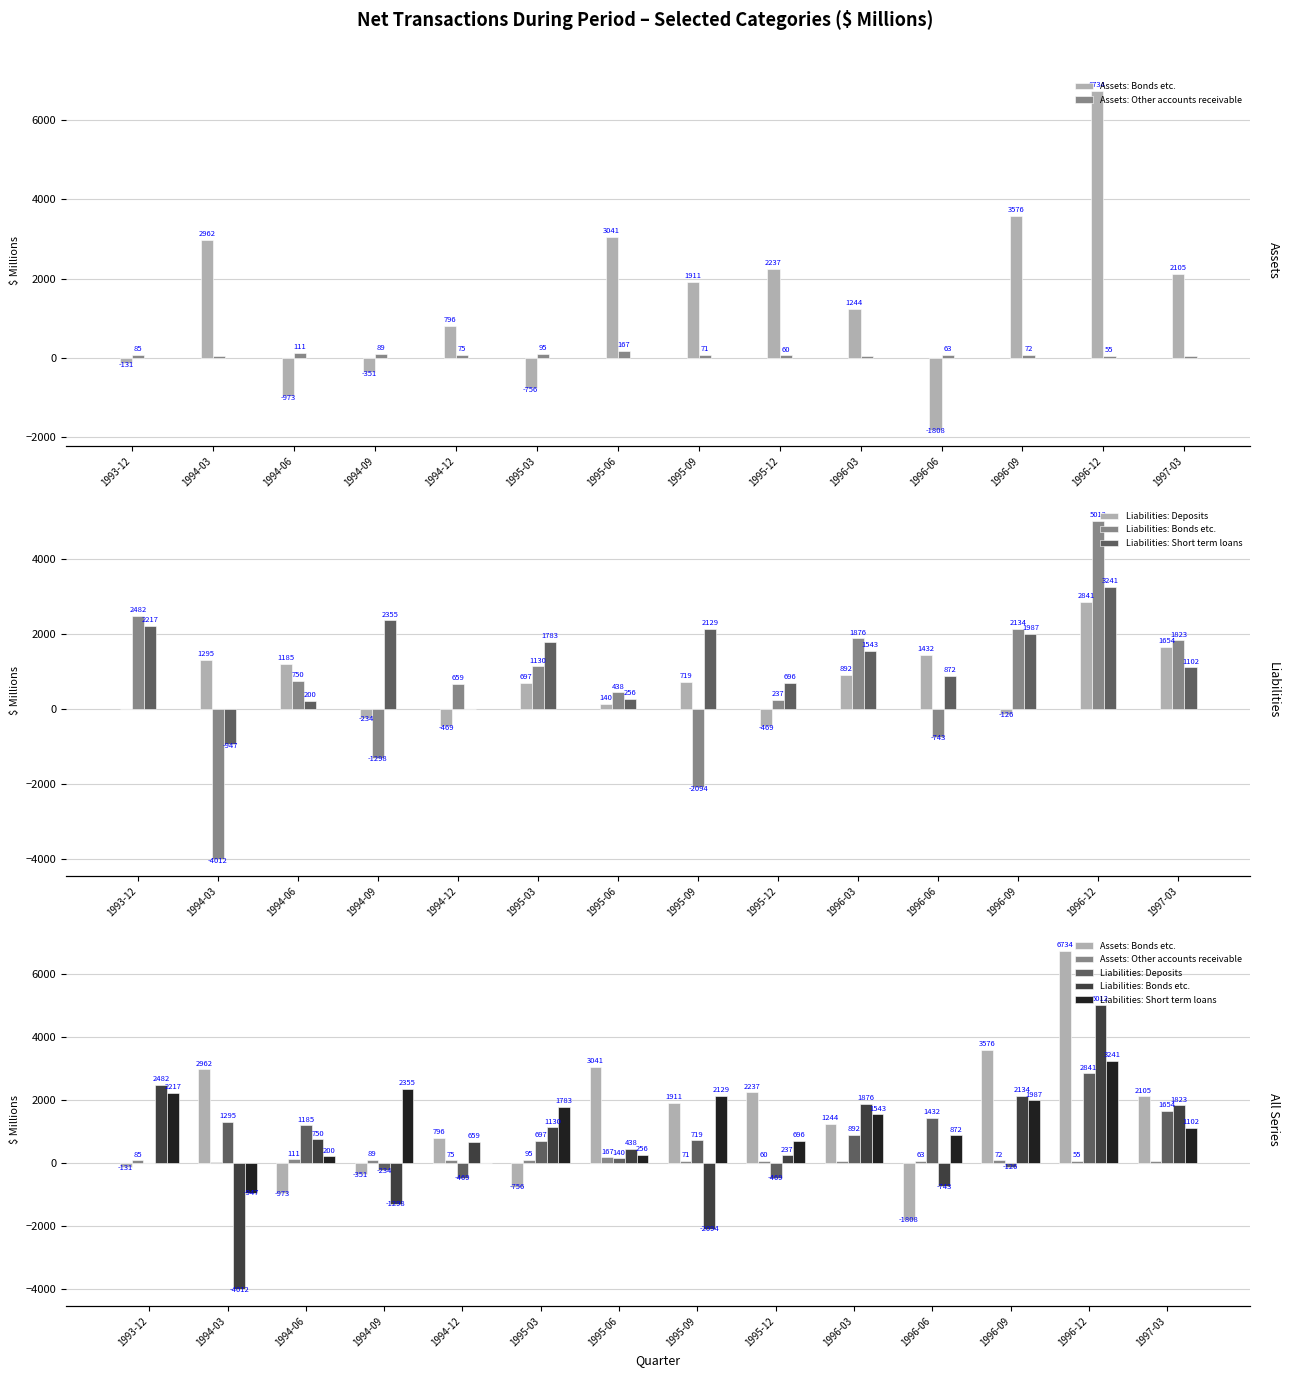

Reading right to left, list all the values displayed in this chart.

Assets: Bonds etc.: 1997-03=2105	1996-12=6734	1996-09=3576	1996-06=-1808	1996-03=1244	1995-12=2237	1995-09=1911	1995-06=3041	1995-03=-756	1994-12=796	1994-09=-351	1994-06=-973	1994-03=2962	1993-12=-131
Assets: Other accounts receivable: 1997-03=42	1996-12=55	1996-09=72	1996-06=63	1996-03=48	1995-12=60	1995-09=71	1995-06=167	1995-03=95	1994-12=75	1994-09=89	1994-06=111	1994-03=38	1993-12=85
Liabilities: Deposits: 1997-03=1654	1996-12=2841	1996-09=-126	1996-06=1432	1996-03=892	1995-12=-469	1995-09=719	1995-06=140	1995-03=697	1994-12=-469	1994-09=-234	1994-06=1185	1994-03=1295	1993-12=-14
Liabilities: Bonds etc.: 1997-03=1823	1996-12=5012	1996-09=2134	1996-06=-743	1996-03=1876	1995-12=237	1995-09=-2094	1995-06=438	1995-03=1130	1994-12=659	1994-09=-1298	1994-06=750	1994-03=-4012	1993-12=2482
Liabilities: Short term loans: 1997-03=1102	1996-12=3241	1996-09=1987	1996-06=872	1996-03=1543	1995-12=696	1995-09=2129	1995-06=256	1995-03=1783	1994-12=-4	1994-09=2355	1994-06=200	1994-03=-947	1993-12=2217